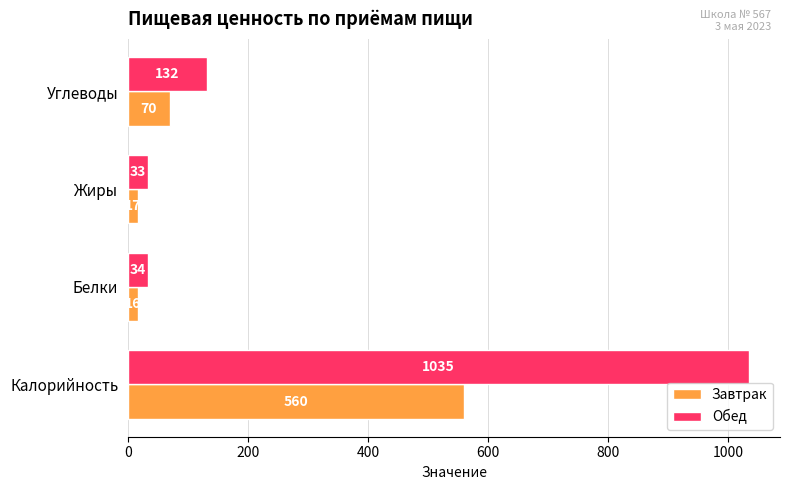

What are all the series names shown in the legend?

Завтрак, Обед